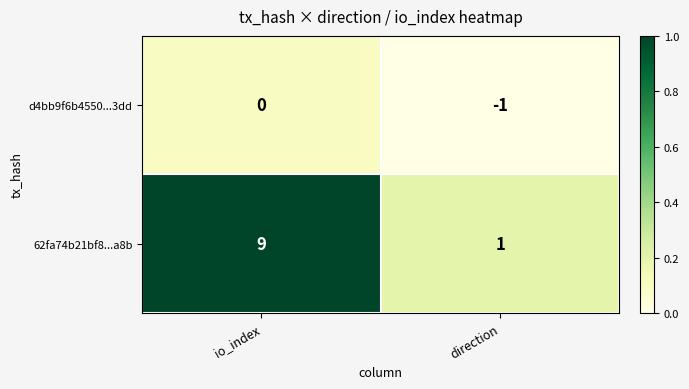

Which series has the widest spread of values?

62fa74b21bf8...a8b